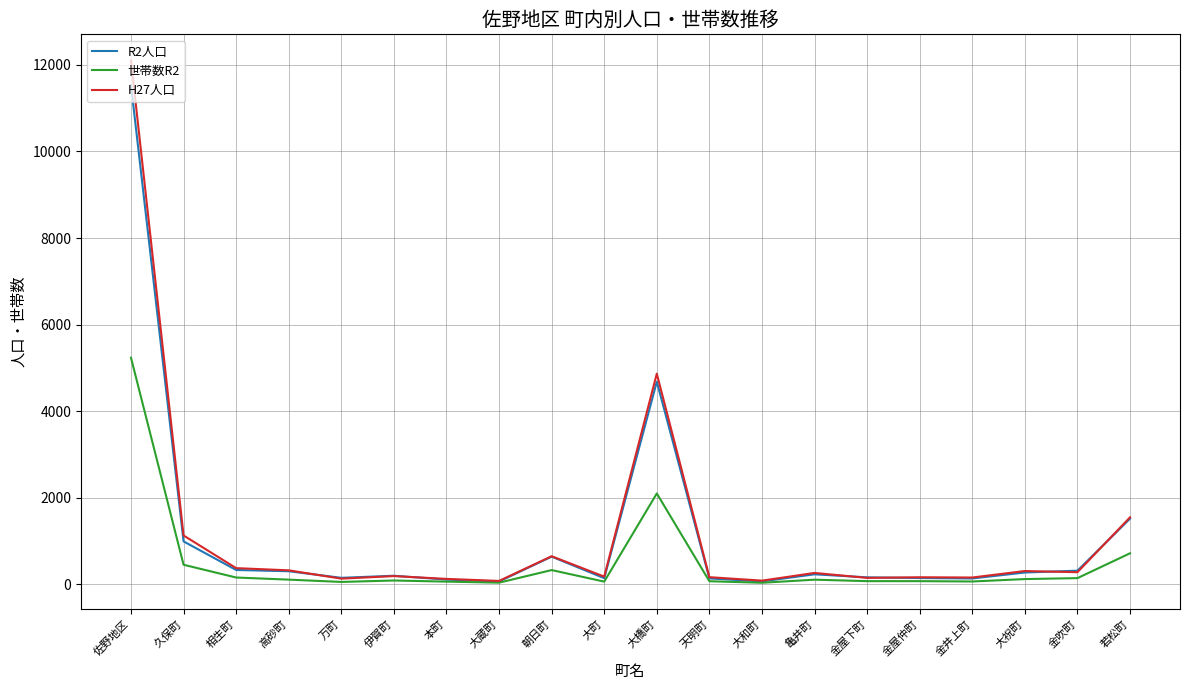

At which category is the sum across all series the highest?

佐野地区